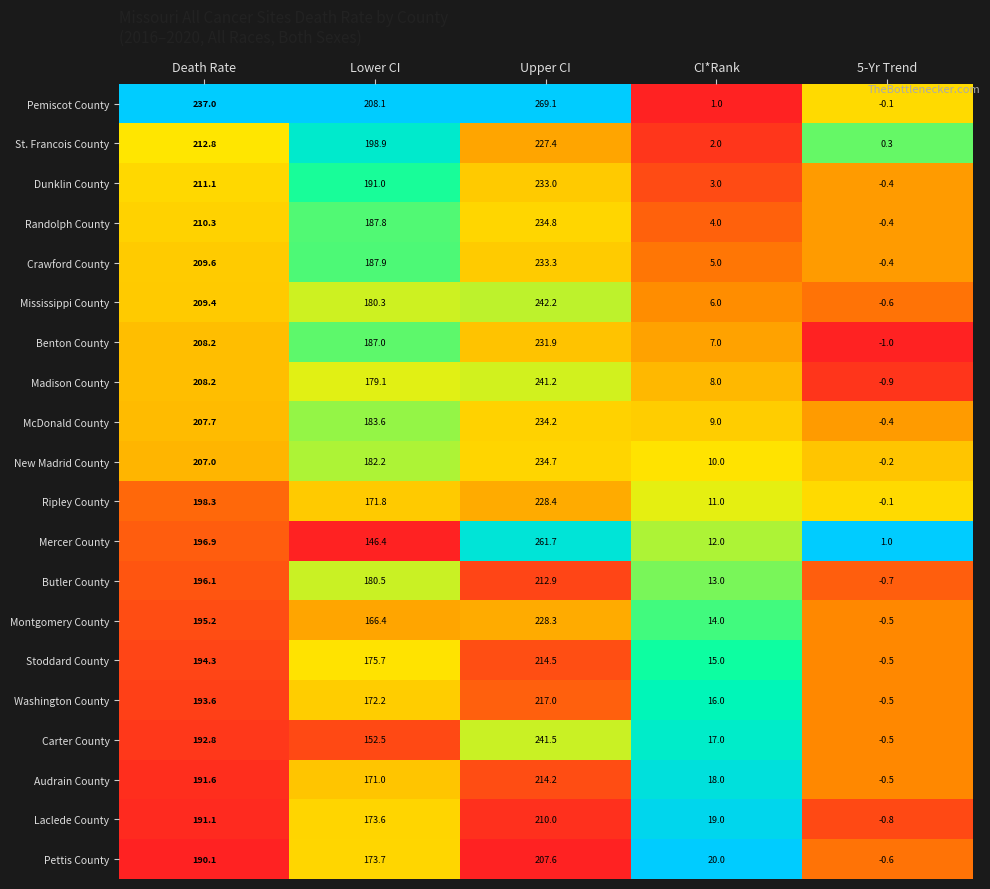

What is the sum of all Madison County values?

635.6